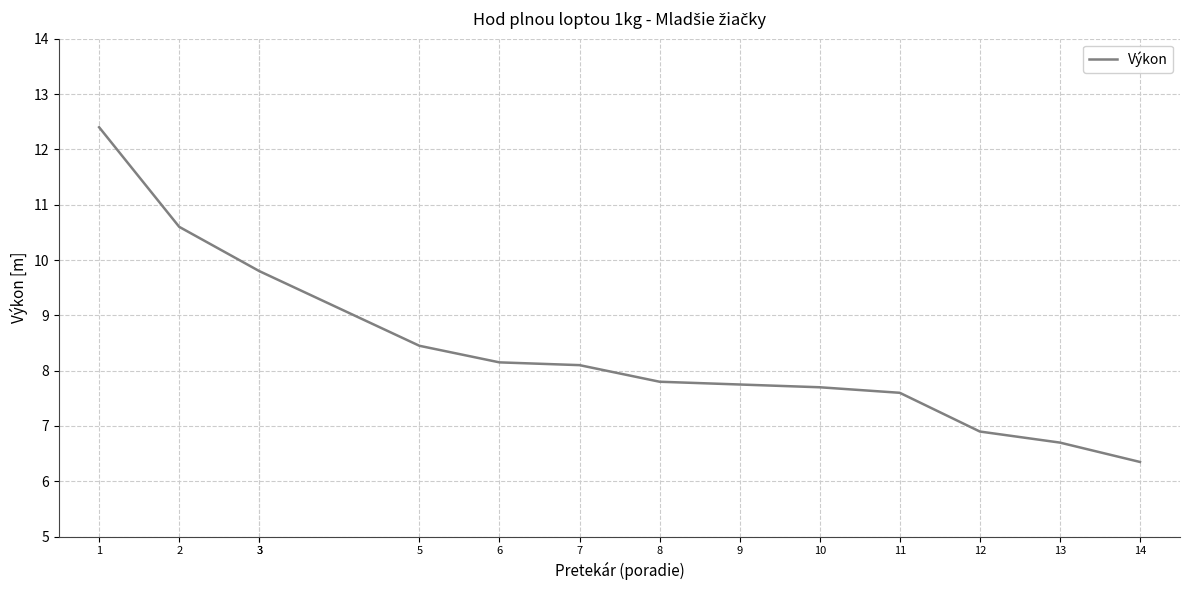

Which has a higher value, 1 or 8?

1